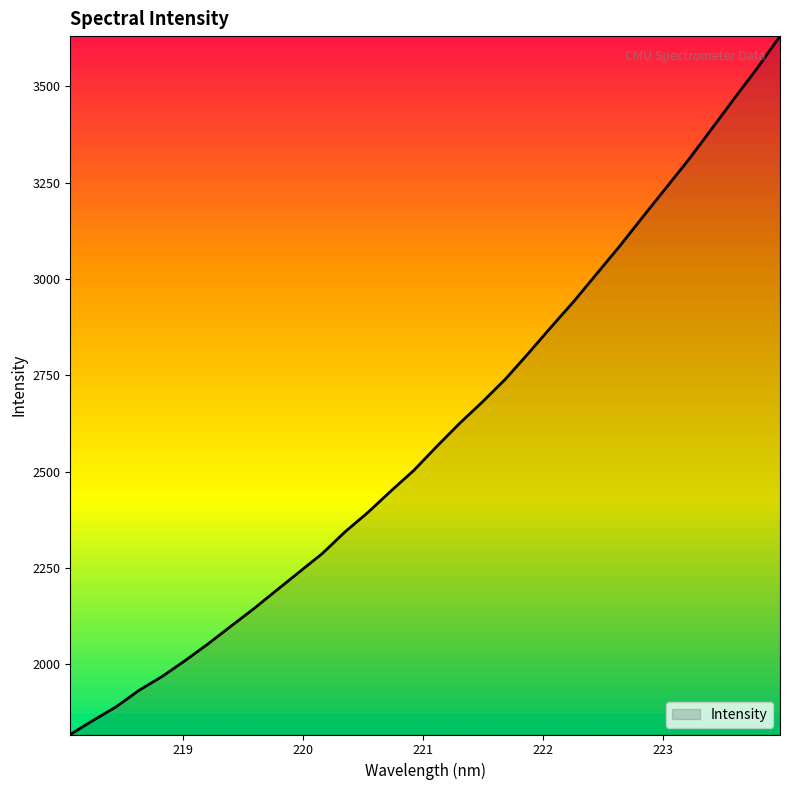

What is the minimum value shown in the chart?

1817.6